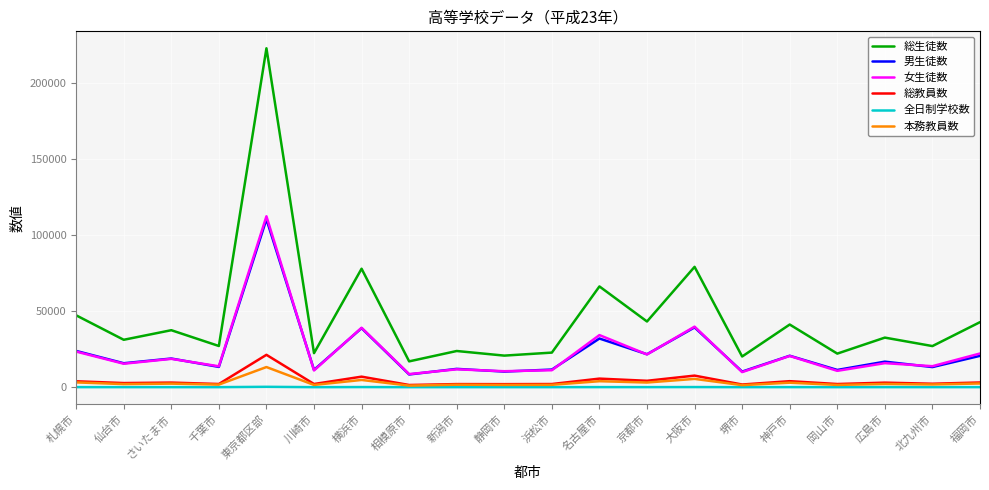

How many lines are shown in the chart?

6